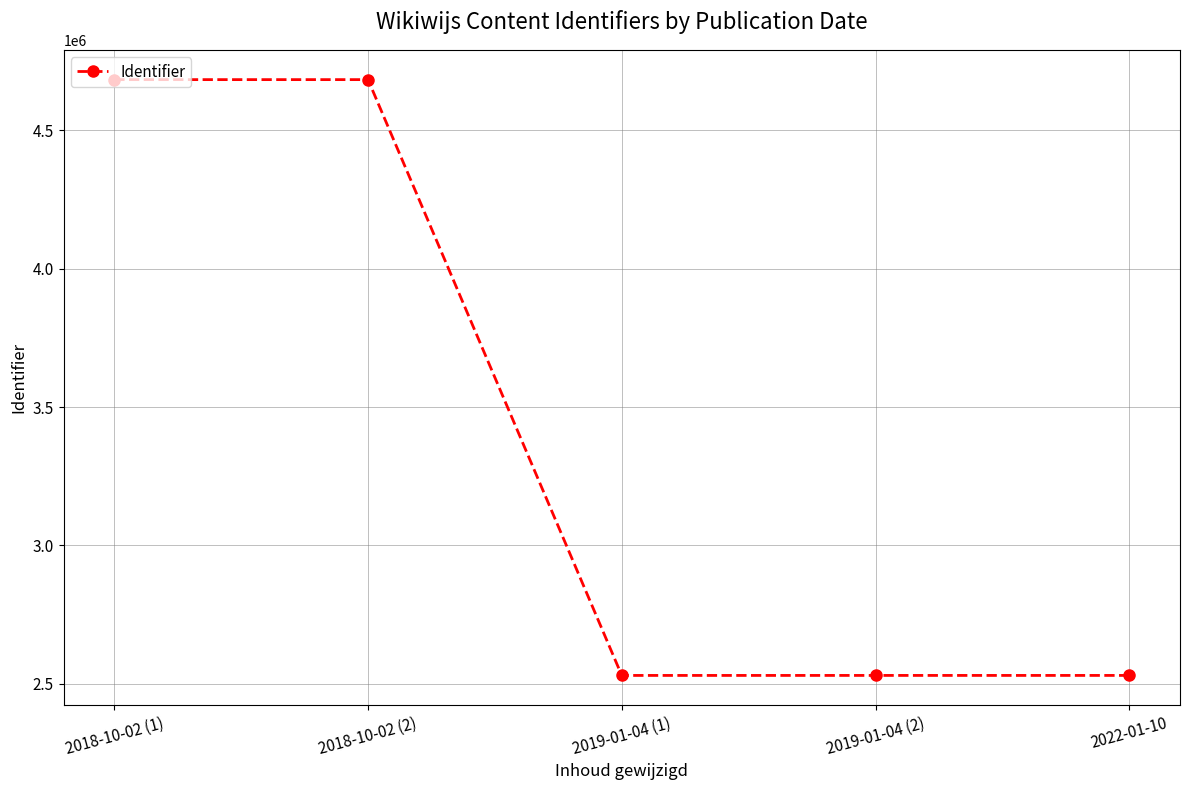

What is the maximum value shown in the chart?

4683187